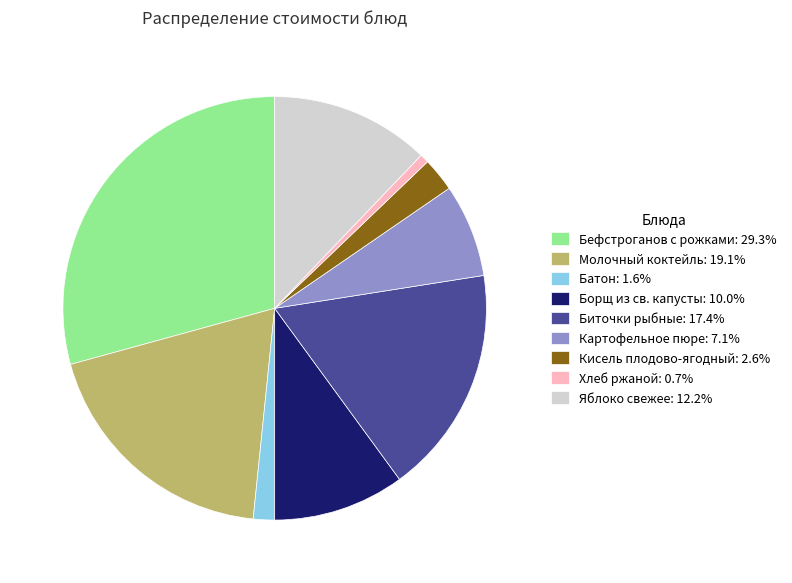

How many segments does this pie chart have?

9